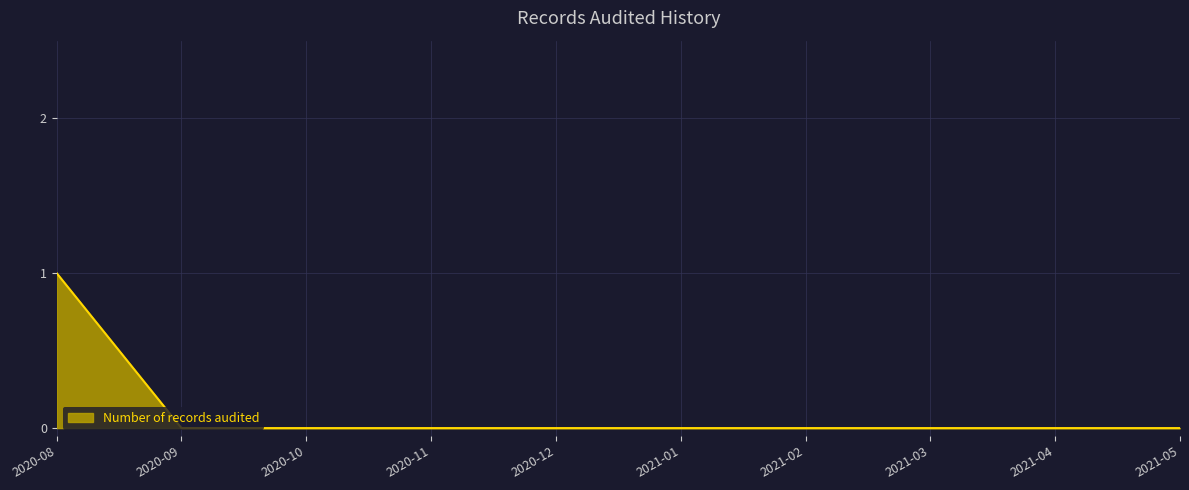

How many series are shown in this chart?

1